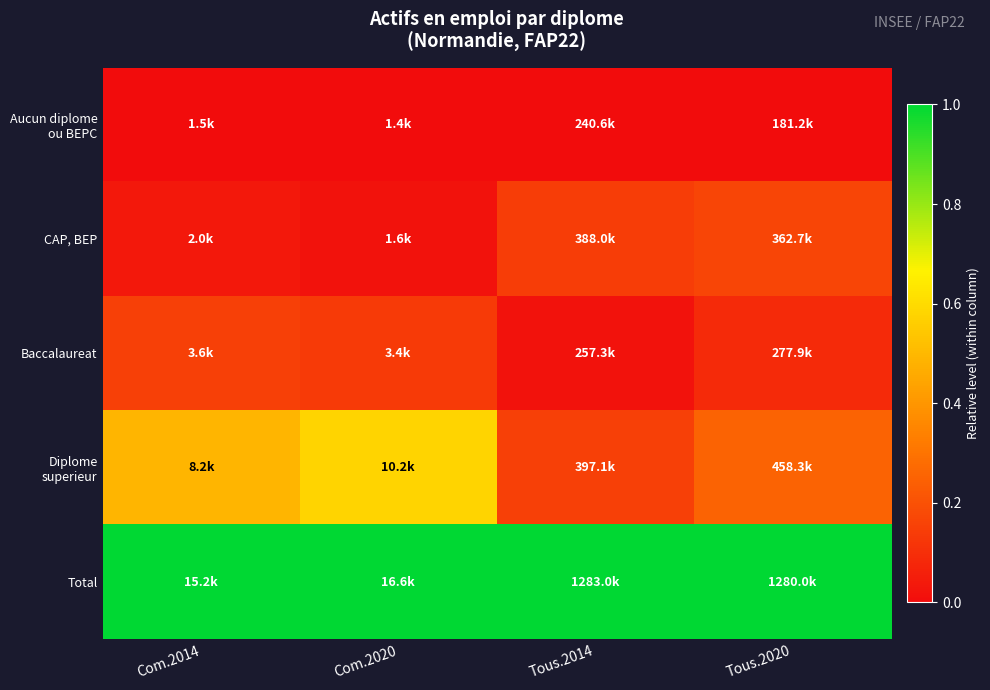

At how many categories does at least one series exceed 0?

4